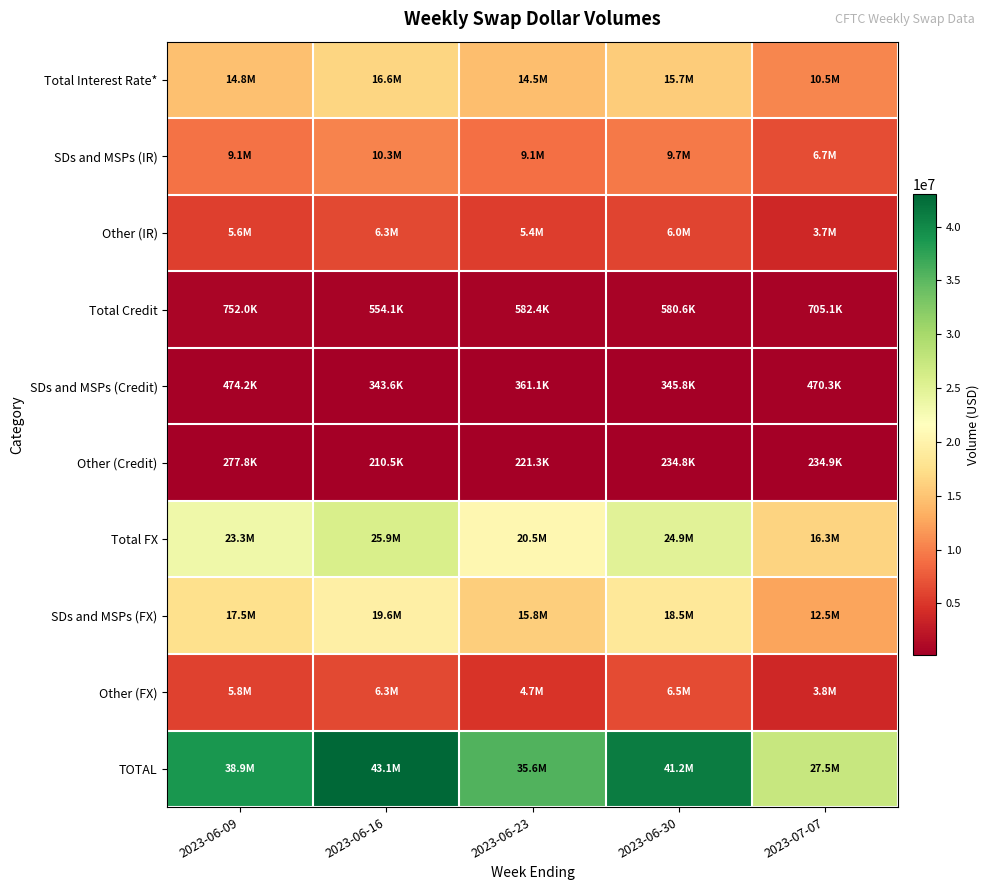

At how many categories does at least one series exceed 16699811?

5